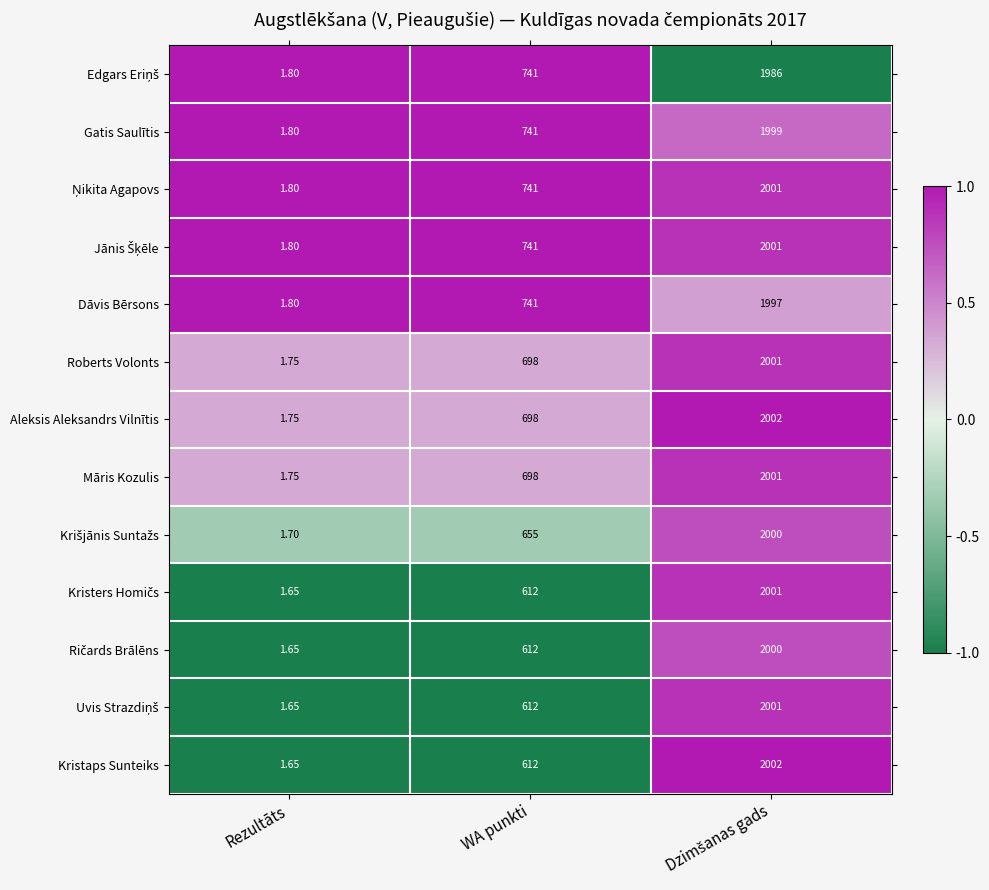

Is the value of Aleksis Aleksandrs Vilnītis at Rezultāts greater than the value of Kristaps Sunteiks at WA punkti?

No